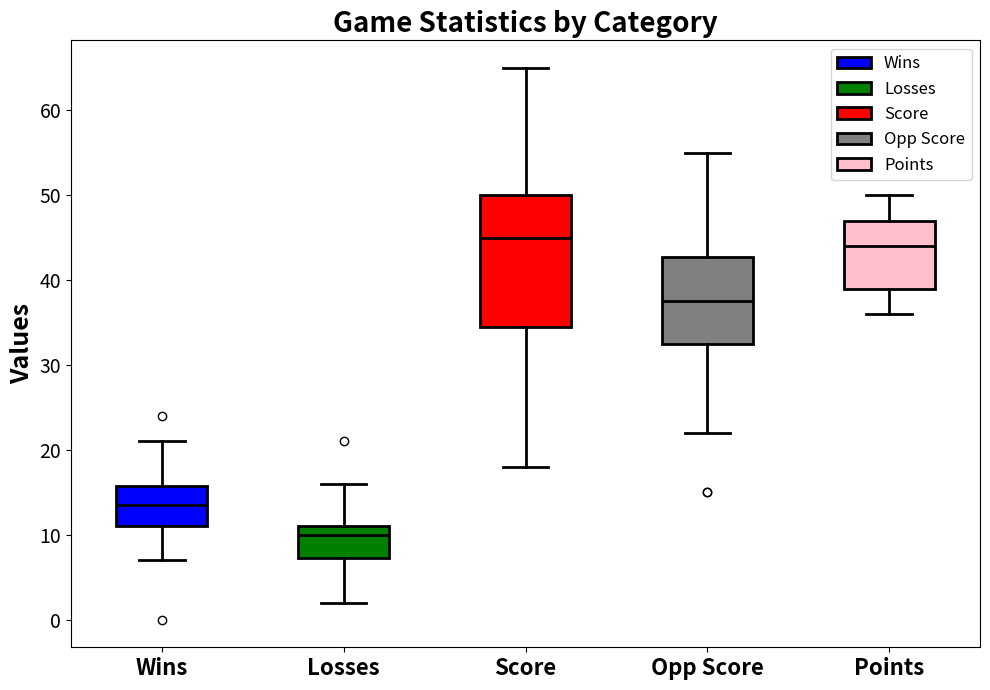

Where is the lower edge of the box for Points on the y-axis? The values are not printed on the chart, so give them approximately, as read against the axis.

39